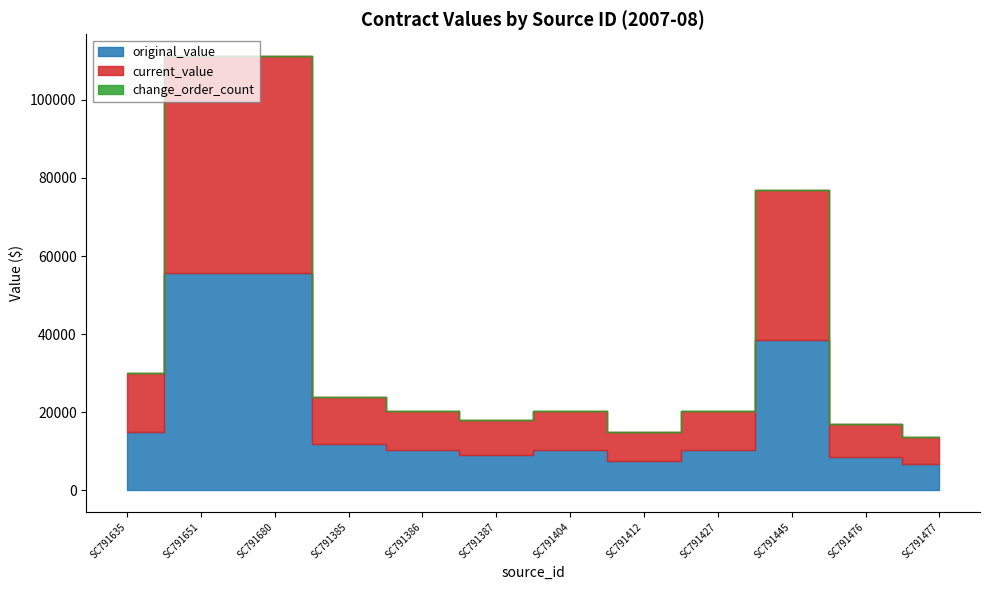

Which series has the widest spread of values?

original_value